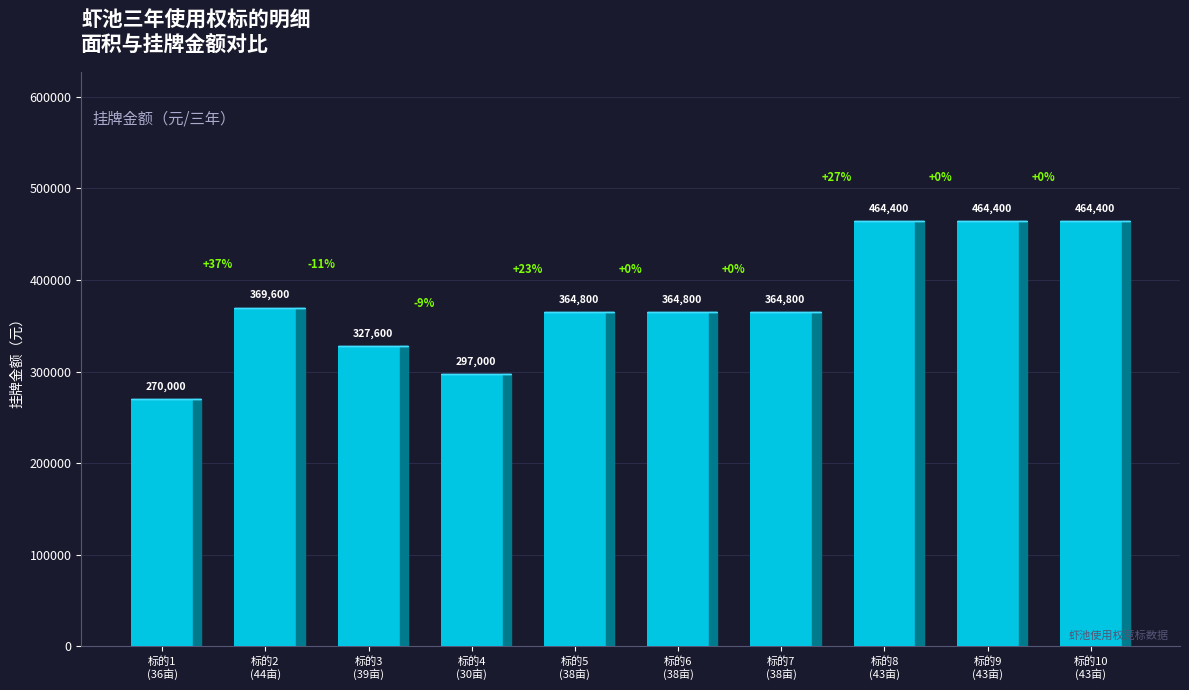

How many values are between 327600 and 464400?

8